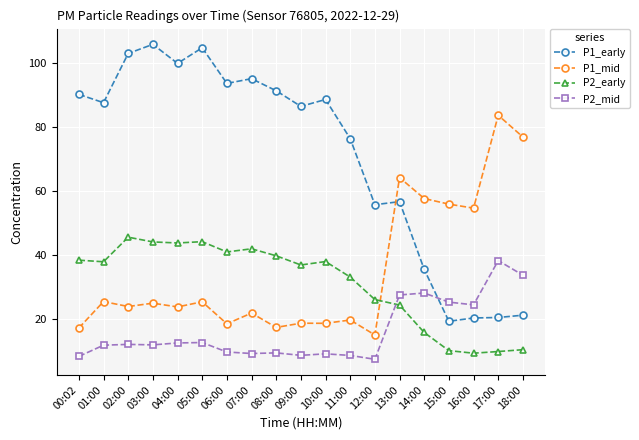

Which label corresponds to the largest value in the chart?

03:00